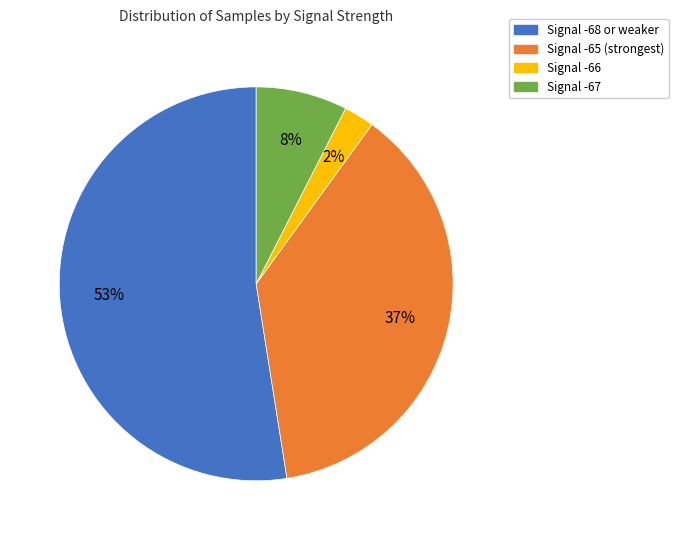

How many slices are in this pie chart?

4